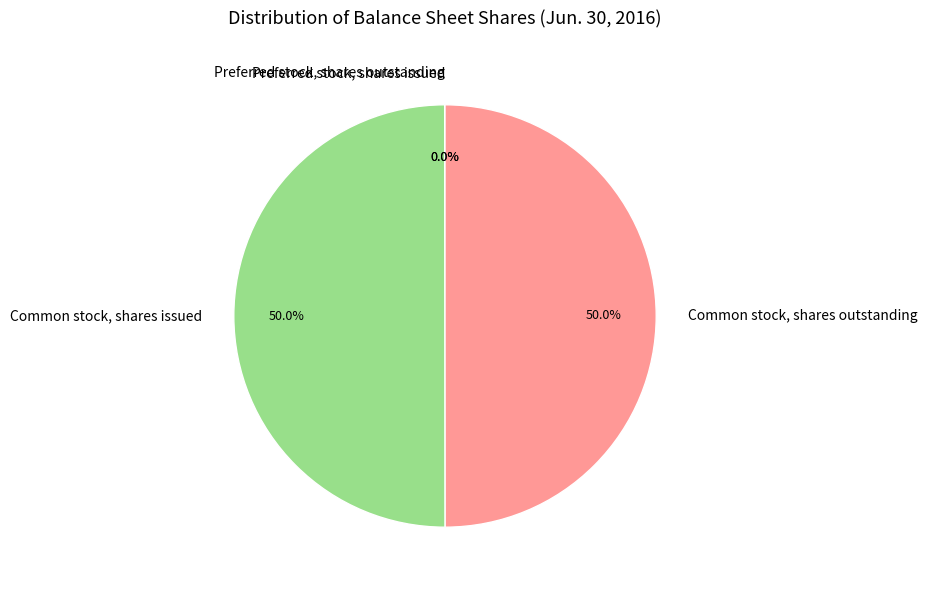

What is the ratio of the value at Common stock, shares outstanding to the value at Common stock, shares issued?

1.0